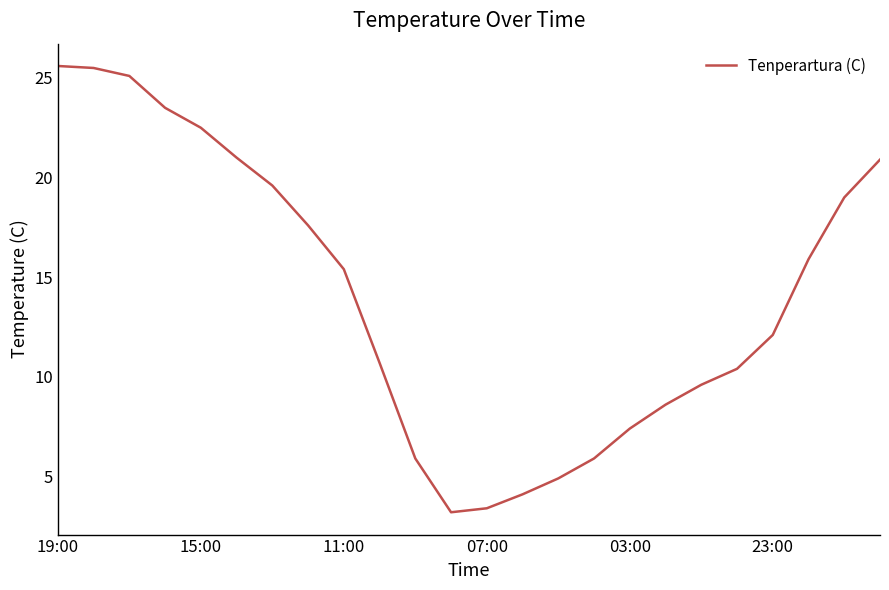

What is the minimum value shown in the chart?

3.2